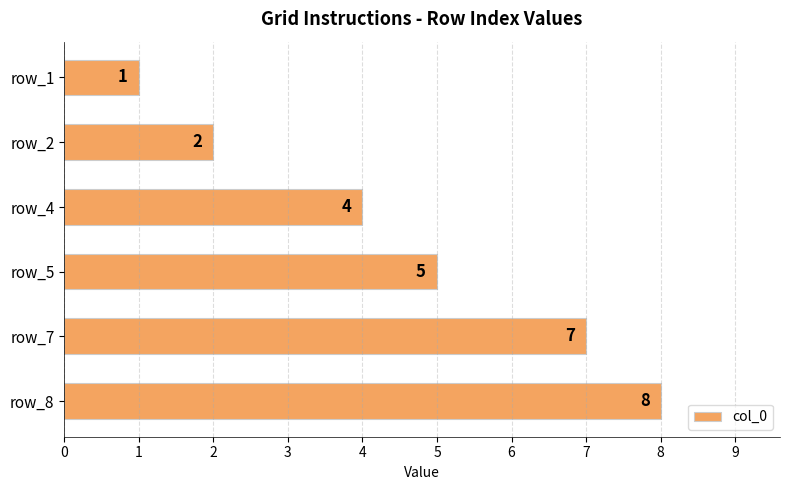

How many bars are there in total?

6